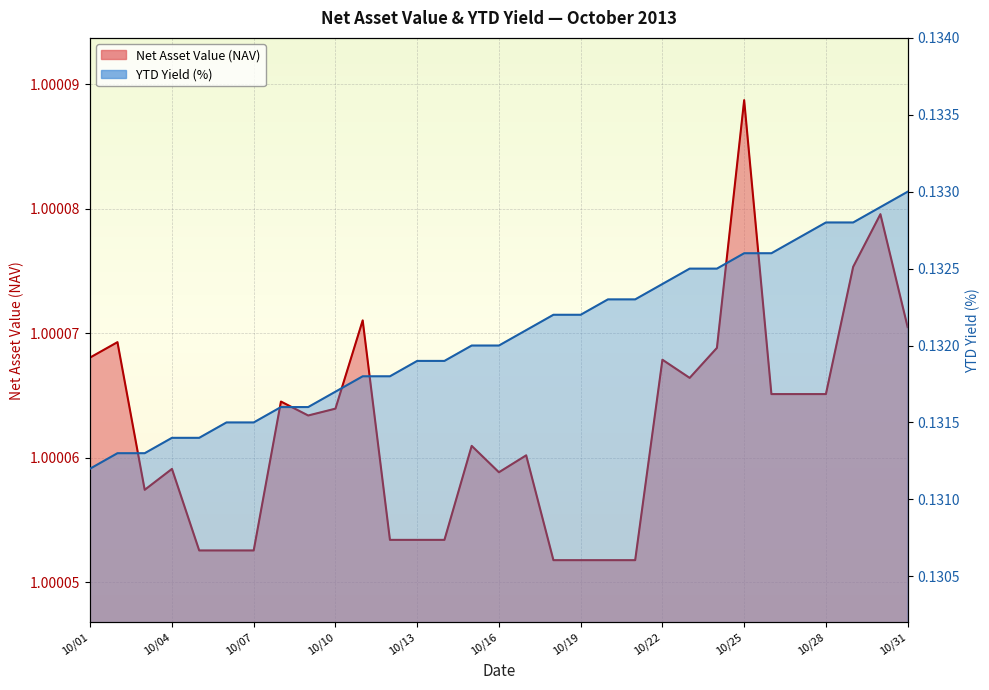

In Net Asset Value (NAV), how many points are higher than both neighbors (excluding endpoints)?

9